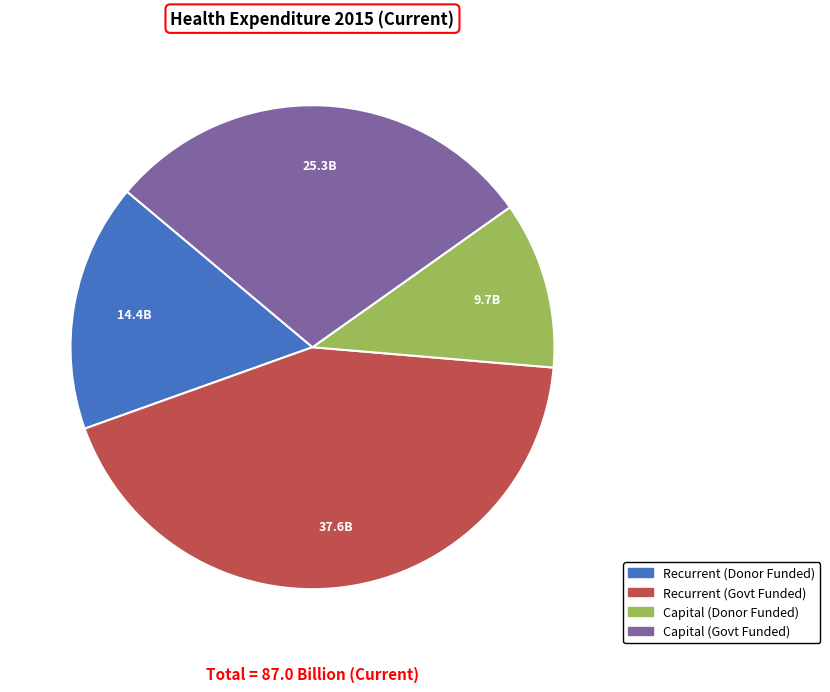

Is there a majority slice in this chart?

No